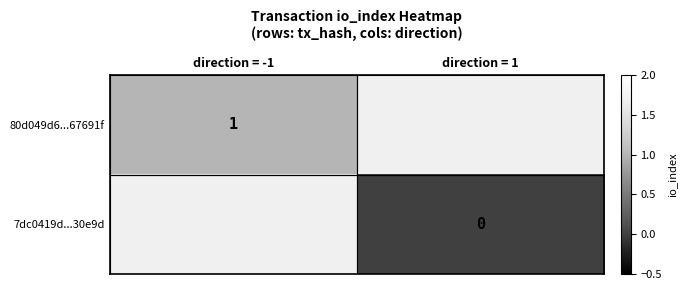

Is it true that 80d049d6...67691f equals 1 at direction = -1?

True